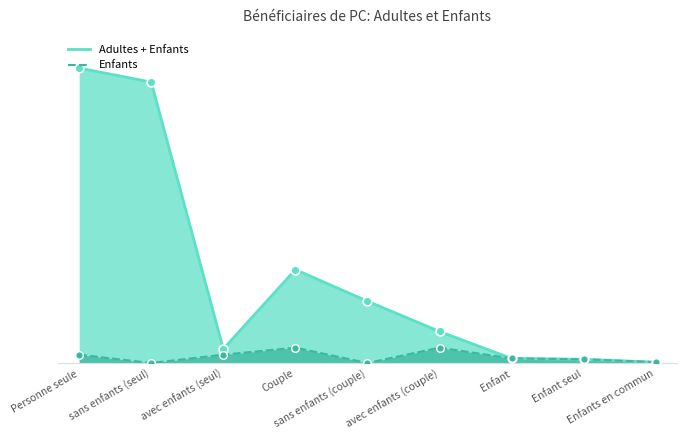

At how many categories does at least one series exceed 24587?

4